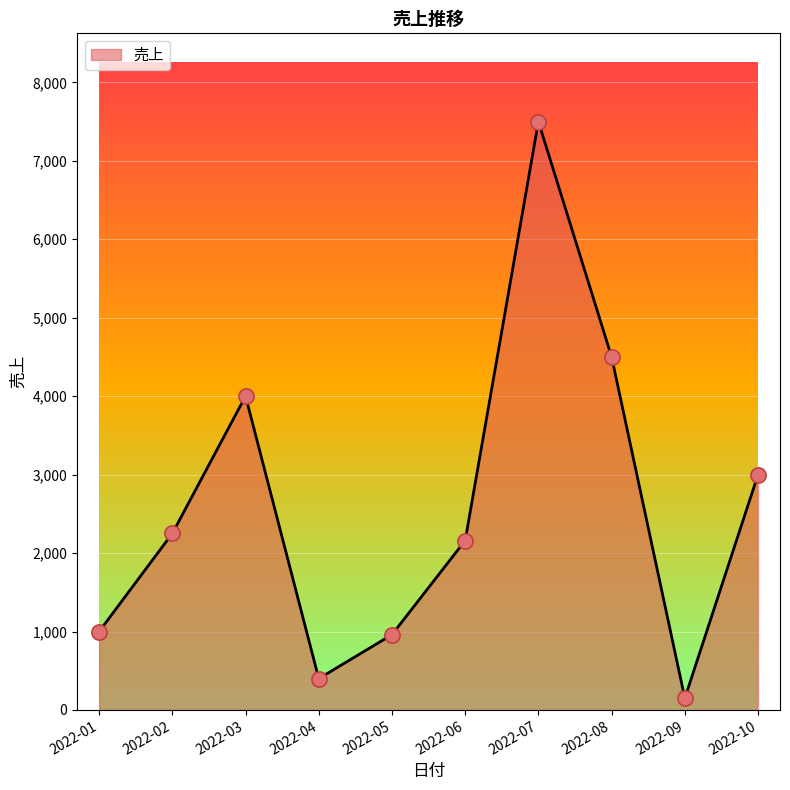

Which has a higher value, 2022-07 or 2022-08?

2022-07